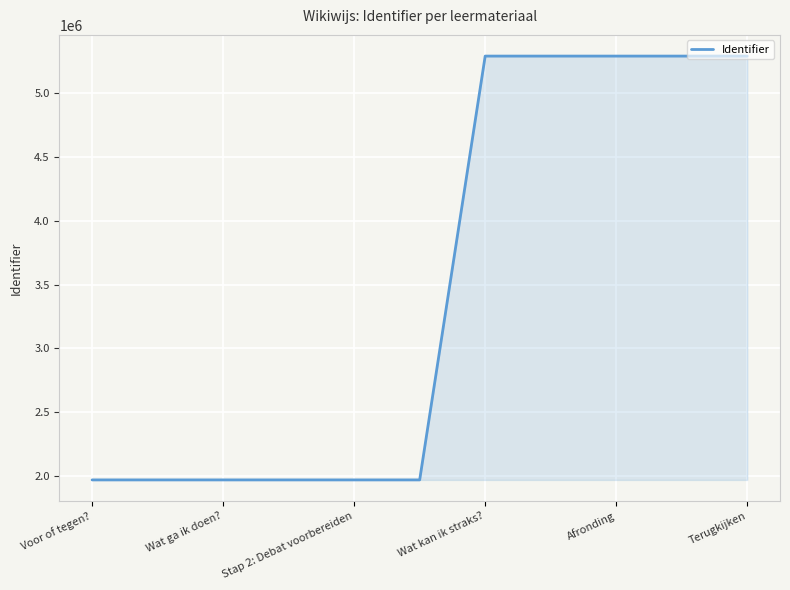

What is the greatest value displayed?

5293515